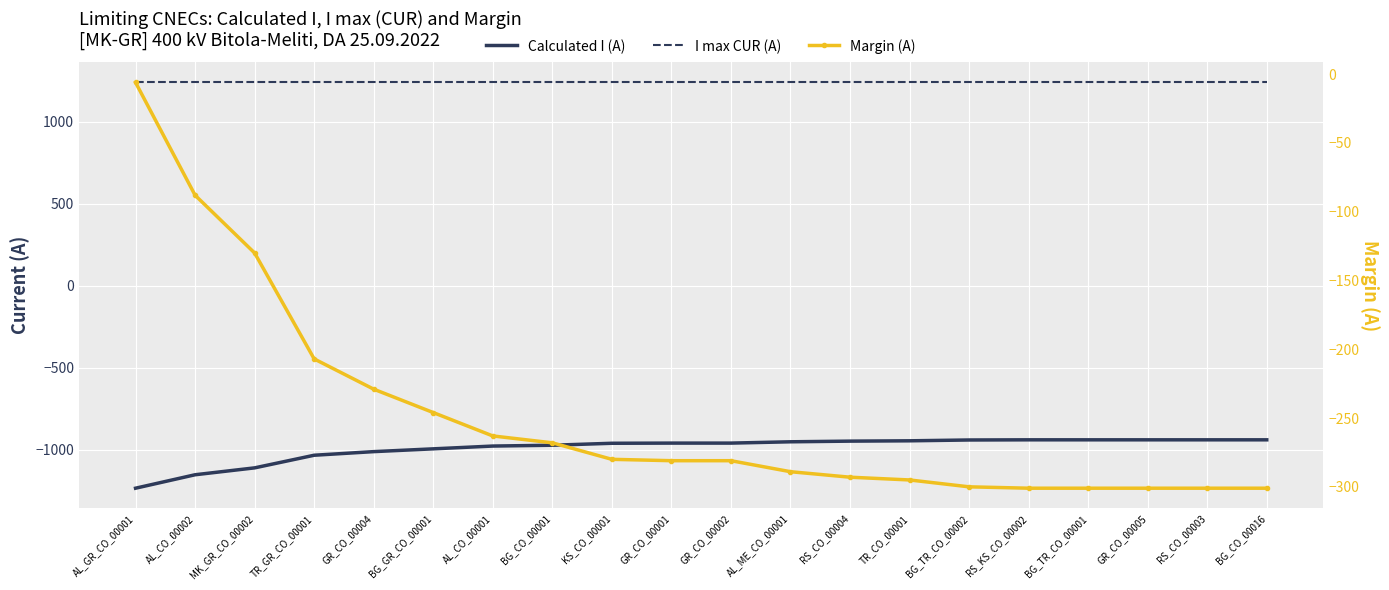

List the series in order of their peak value, lowest first.

Calculated I (A), Margin (A), I max CUR (A)